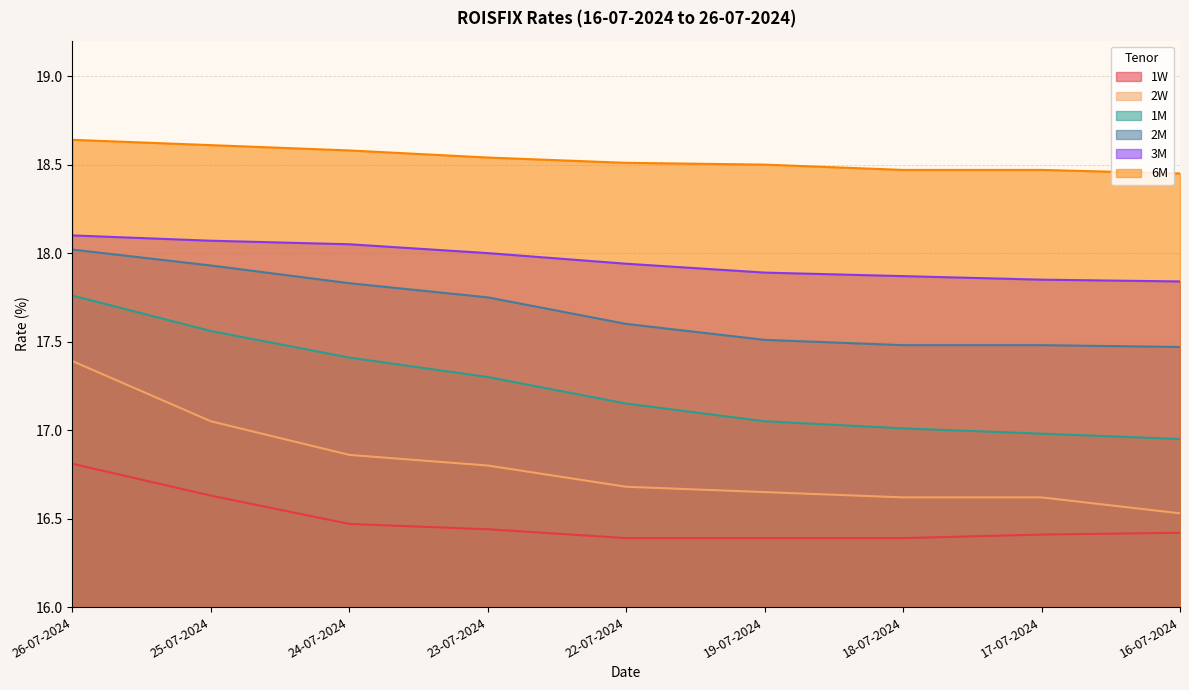

At which category is the sum across all series the highest?

26-07-2024